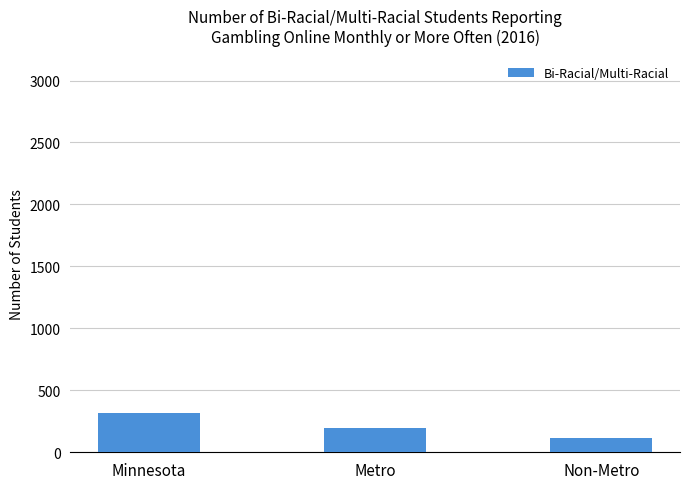

Which has a higher value, Non-Metro or Minnesota?

Minnesota